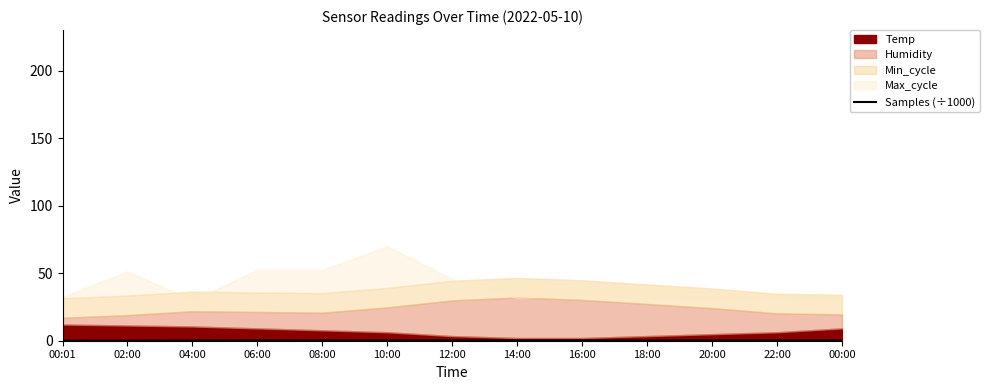

The Samples (÷1000) series shows 0.2 at 00:00. True or false?

True